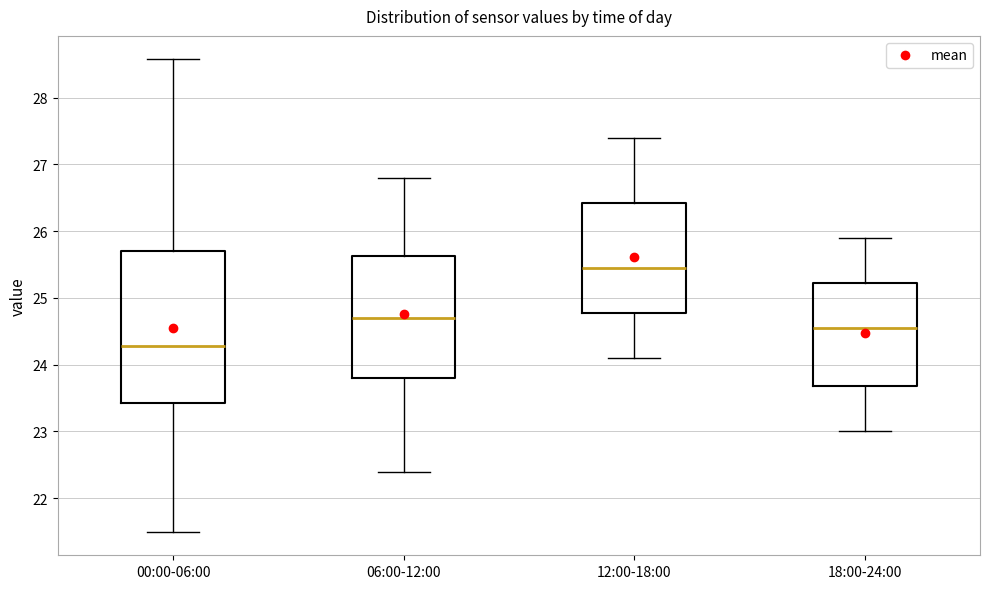

Which box has the lowest median line?

00:00-06:00